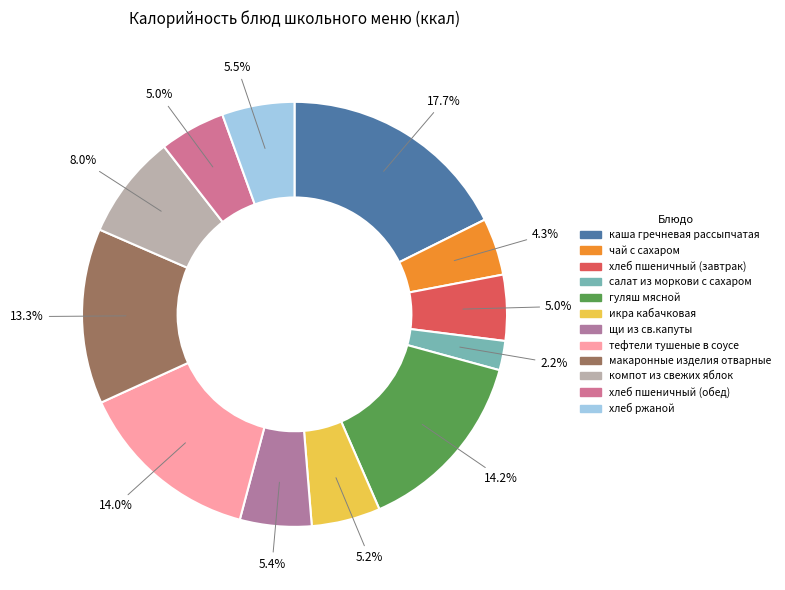

Between икра кабачковая and тефтели тушеные в соусе, which is larger?

тефтели тушеные в соусе